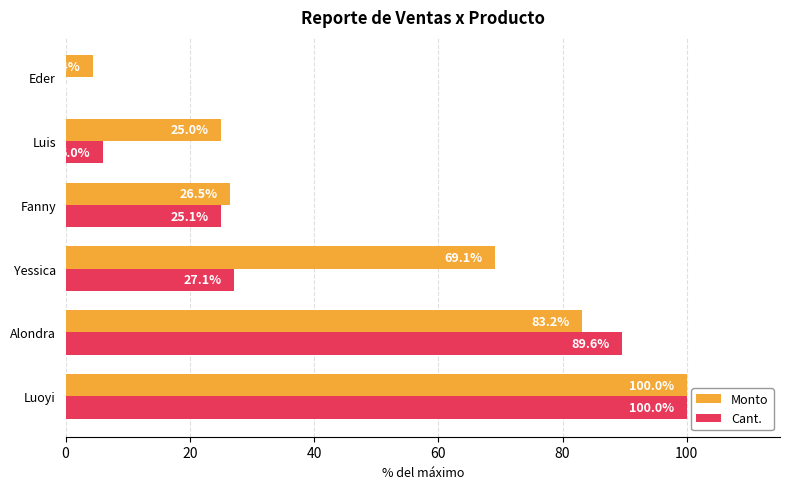

What is the sum of all Monto values?

308.2